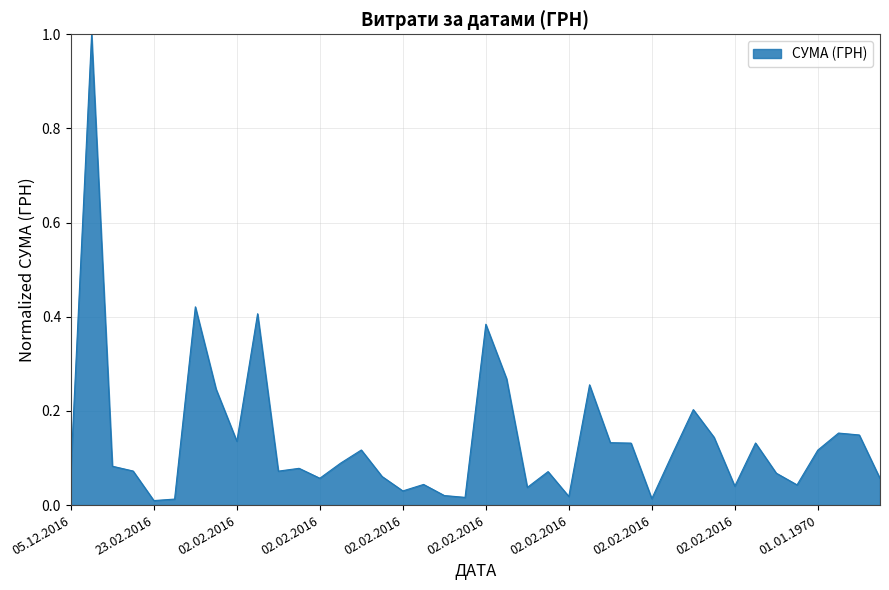

What is the maximum value shown in the chart?

1.0